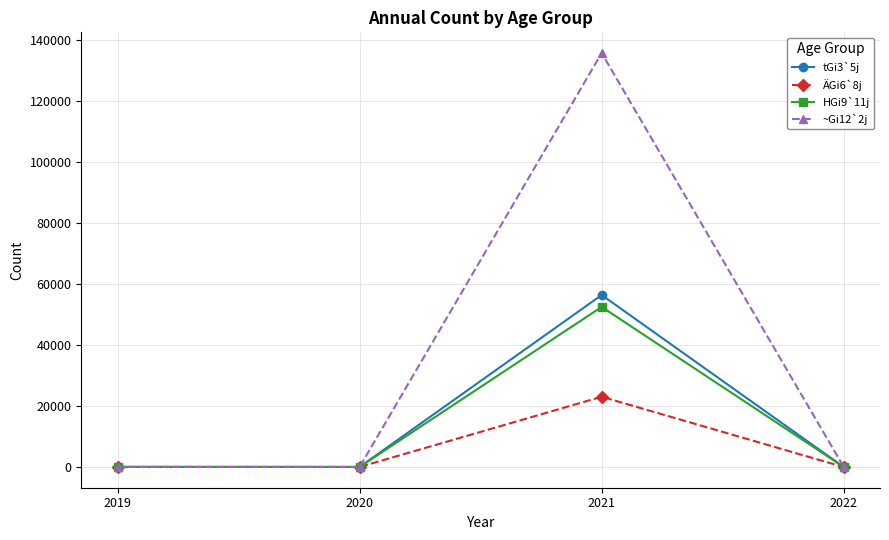

What is the greatest value displayed?

135775